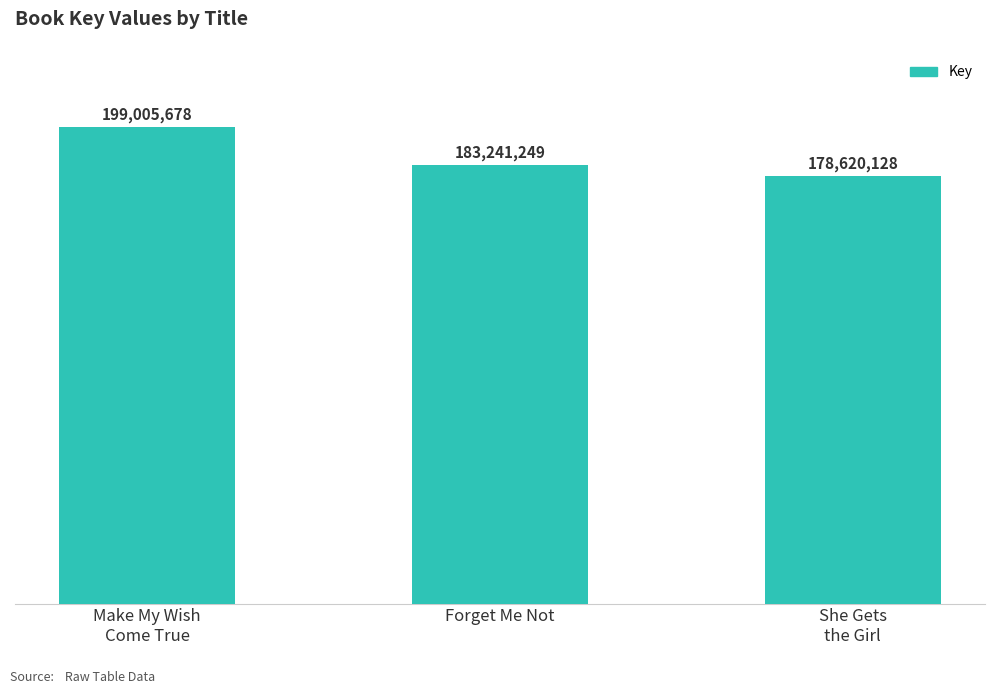

Reading right to left, extract all data points from this chart.

She Gets
the Girl=178620128	Forget Me Not=183241249	Make My Wish
Come True=199005678